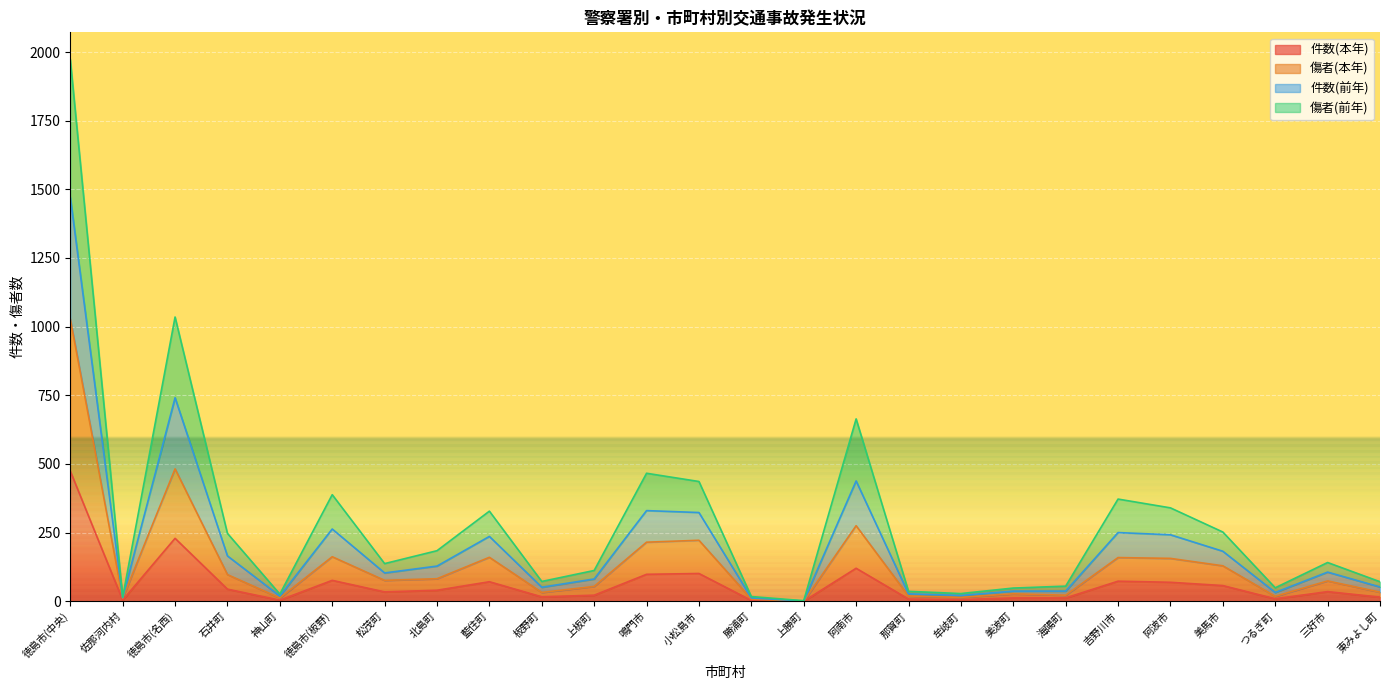

What is the label of the 22nd point from the left?

阿波市